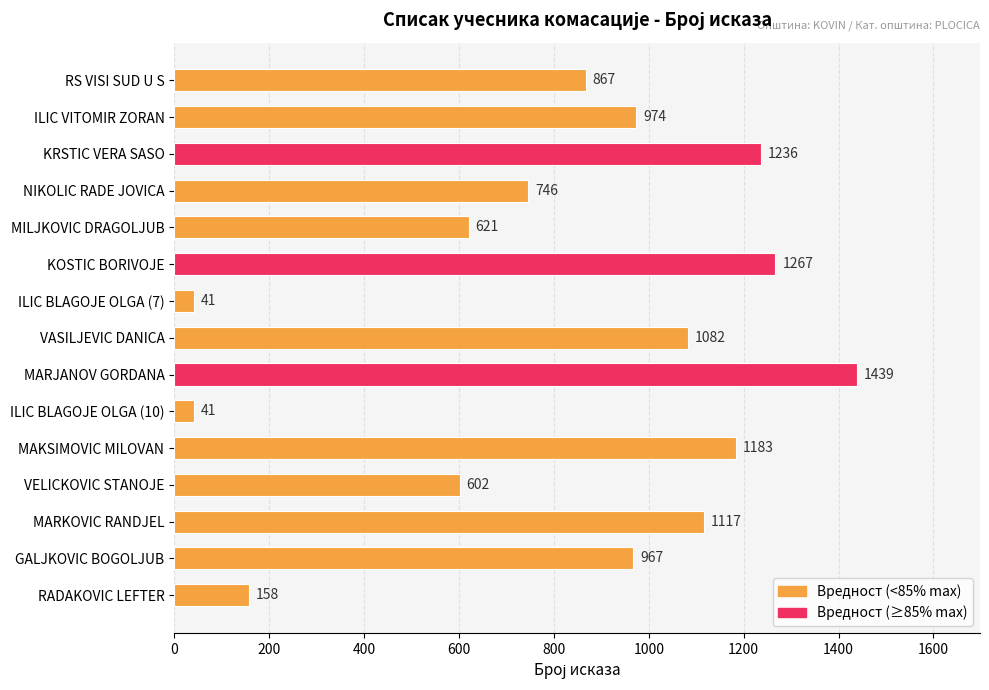

The chart shows a value of 1082 at VASILJEVIC DANICA. True or false?

True